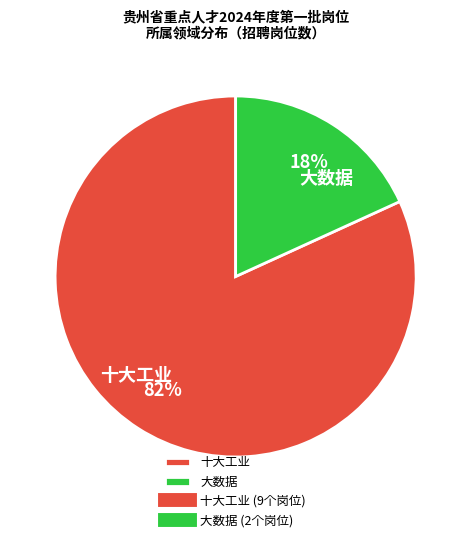

What percentage is the 大数据 slice, to the nearest percent?

18%